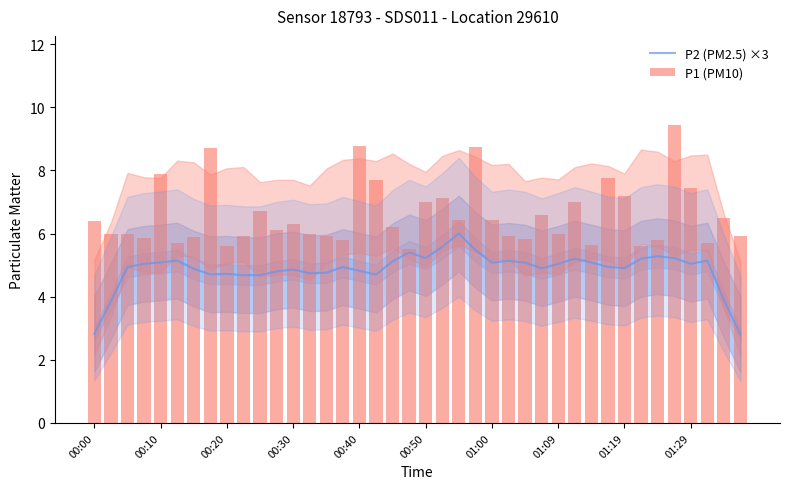

What is the maximum value for P2 (PM2.5) ×3?

6.0